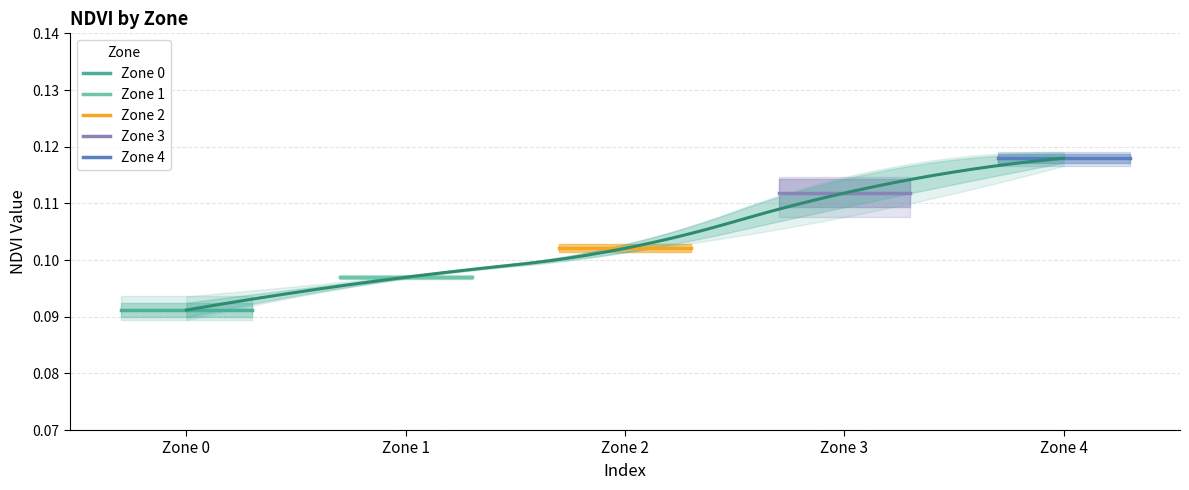

Reading left to right, transcribe all the data shown in this chart.

Zone 0: 0.1	0.1
Zone 1: 0.1	0.1
Zone 2: 0.1	0.1
Zone 3: 0.1	0.1
Zone 4: 0.1	0.1